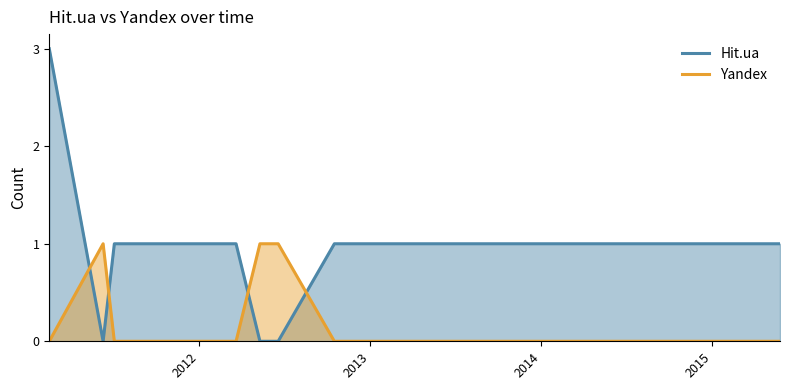

Rank the series by their maximum value, from lowest to highest.

Yandex, Hit.ua